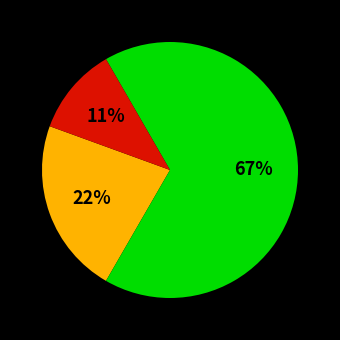

To the nearest percent, what is the average slice percentage?

33%